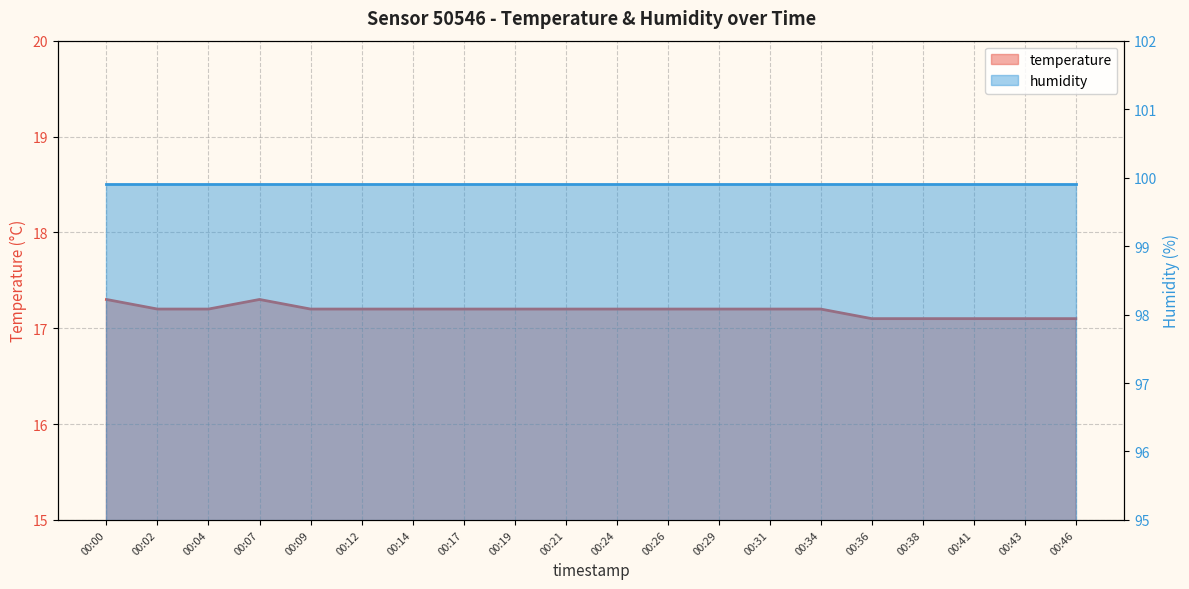

Reading left to right, extract all data points from this chart.

00:00=17.3	00:02=17.2	00:04=17.2	00:07=17.3	00:09=17.2	00:12=17.2	00:14=17.2	00:17=17.2	00:19=17.2	00:21=17.2	00:24=17.2	00:26=17.2	00:29=17.2	00:31=17.2	00:34=17.2	00:36=17.1	00:38=17.1	00:41=17.1	00:43=17.1	00:46=17.1